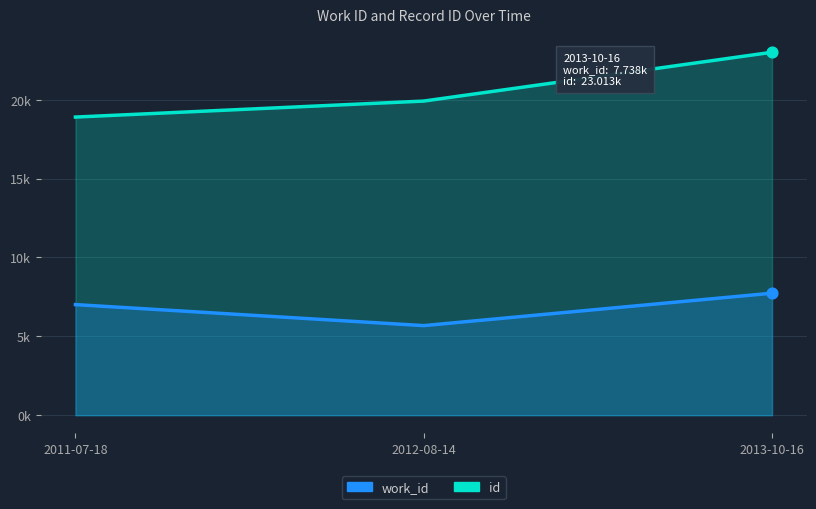

Which series has the largest Y range (max minus min)?

id